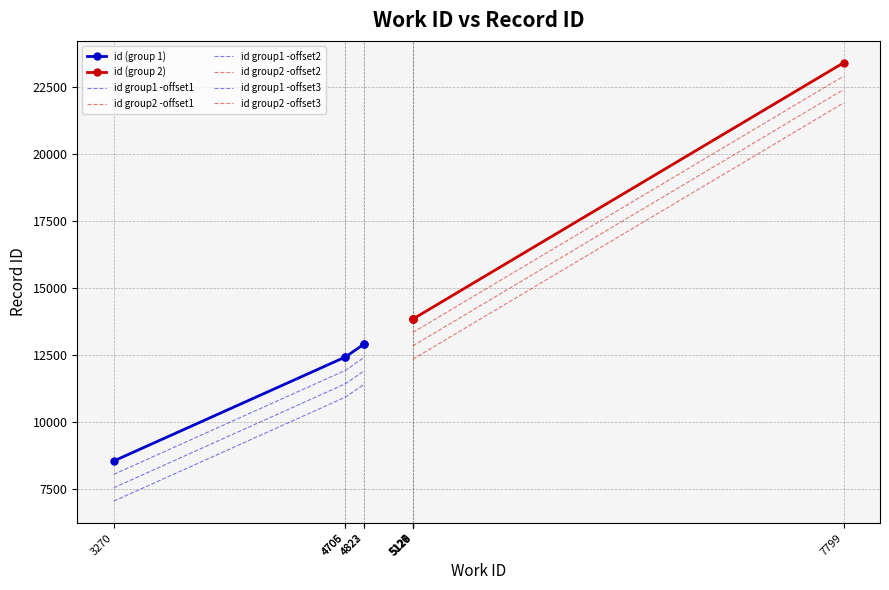

What is the value of the 8th point from the left?

13841